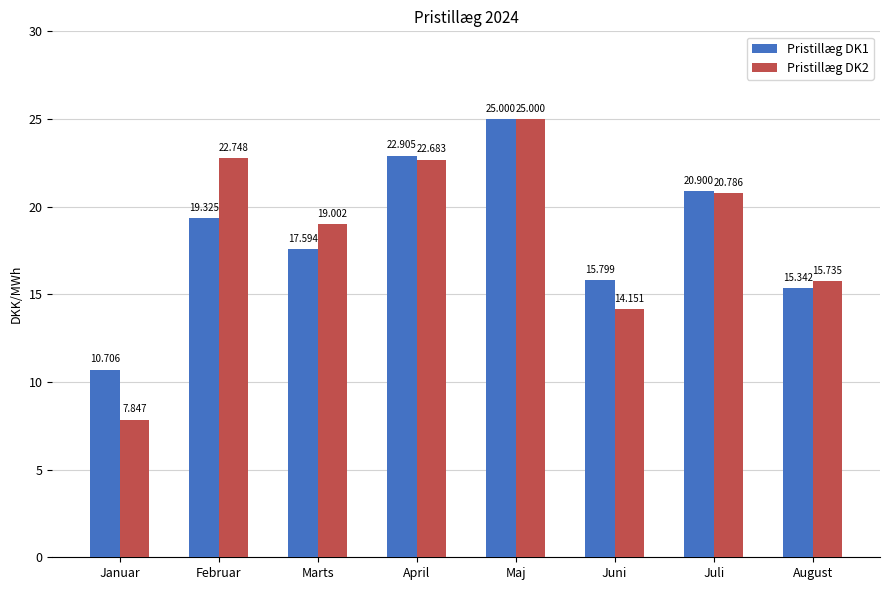

What position from the left is April?

4